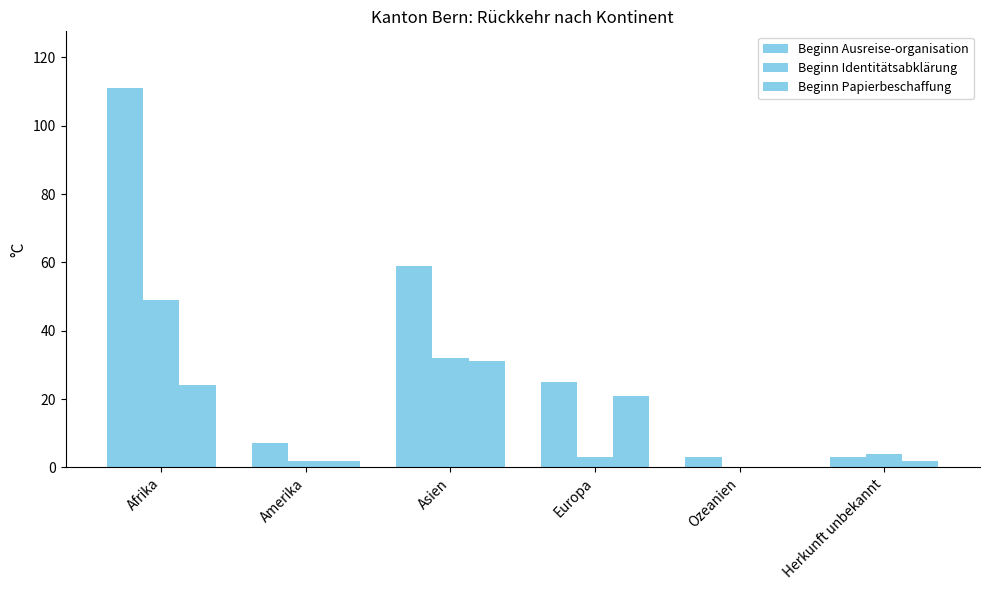

The value of Beginn Ausreise-organisation at Ozeanien is 5. True or false?

False